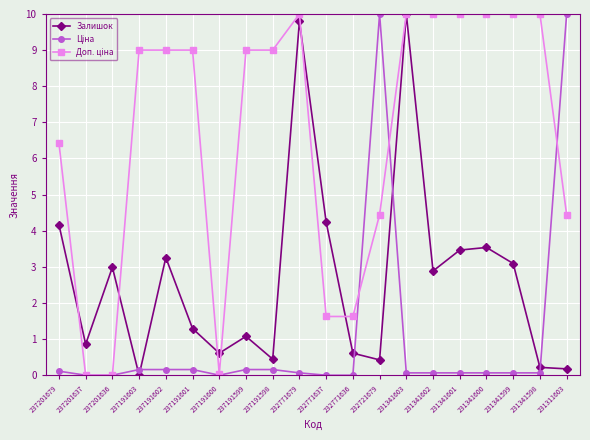

How many series are shown in this chart?

3